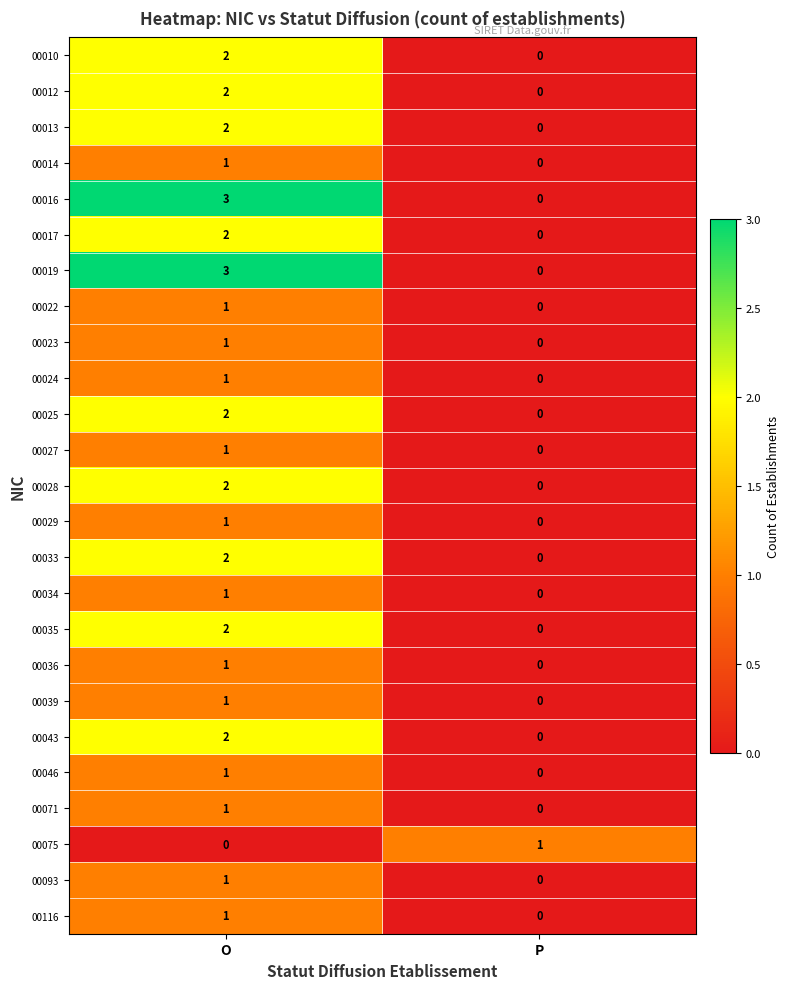

Rank the categories by 00019 value from highest to lowest.

O, P